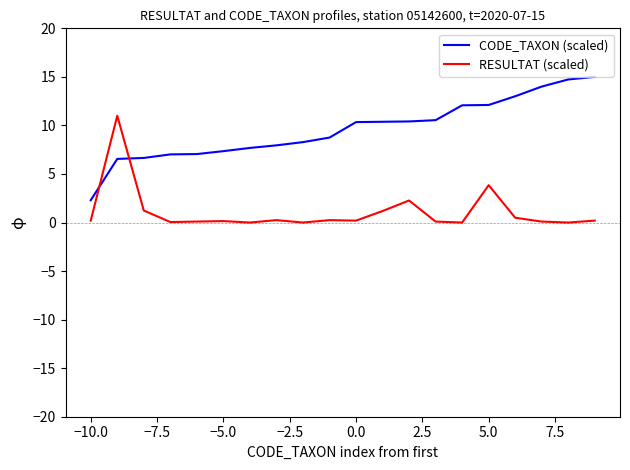

Which series has the largest total across all categories?

CODE_TAXON (scaled)